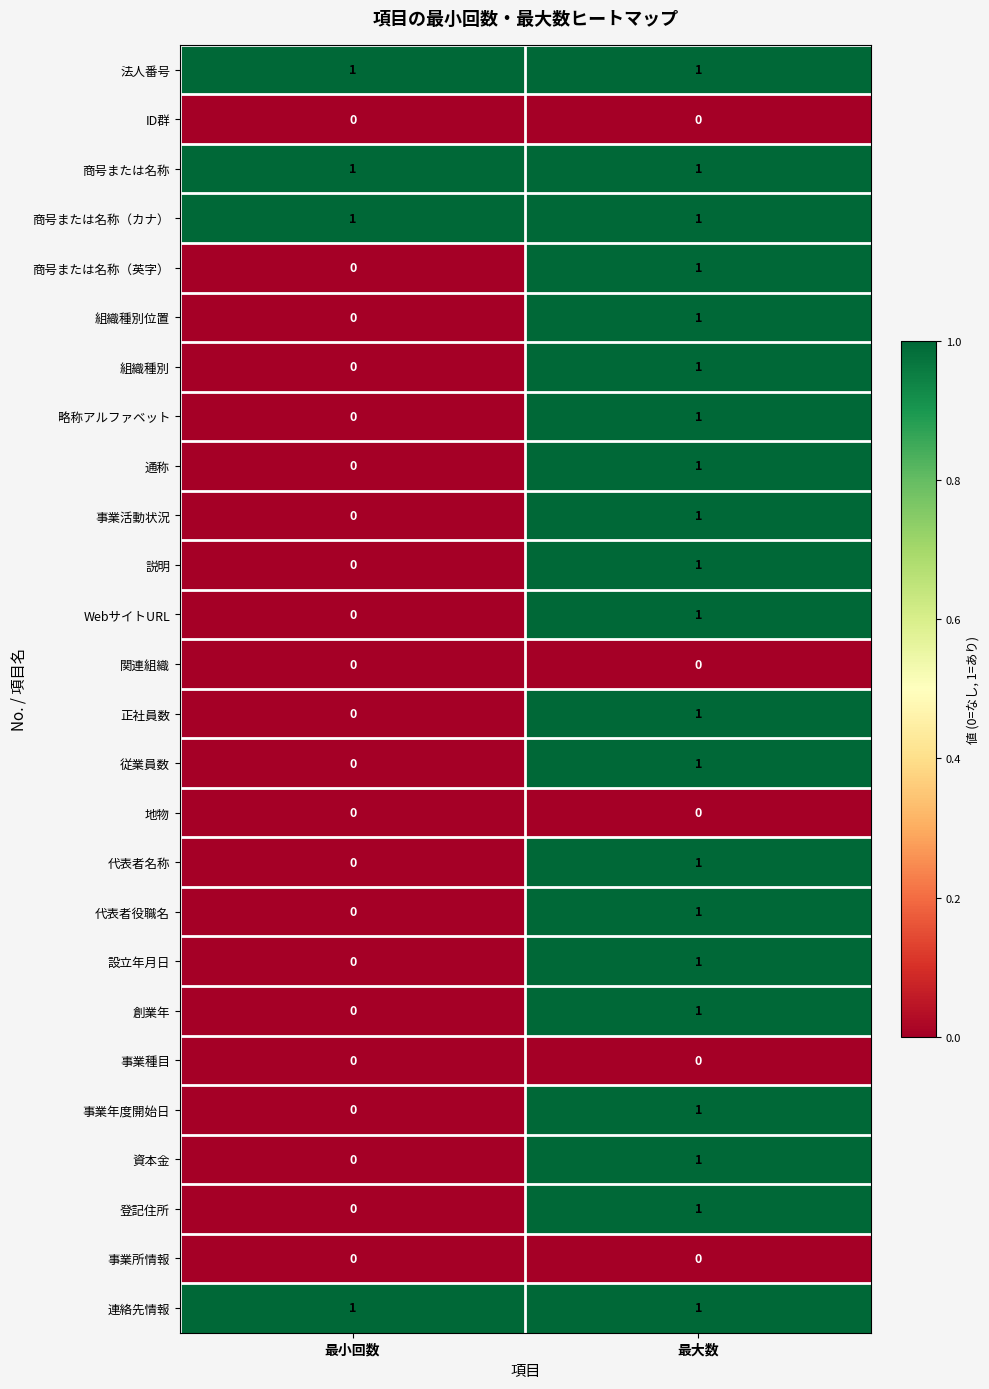

The value of 略称アルファベット at 最小回数 is -1. True or false?

False